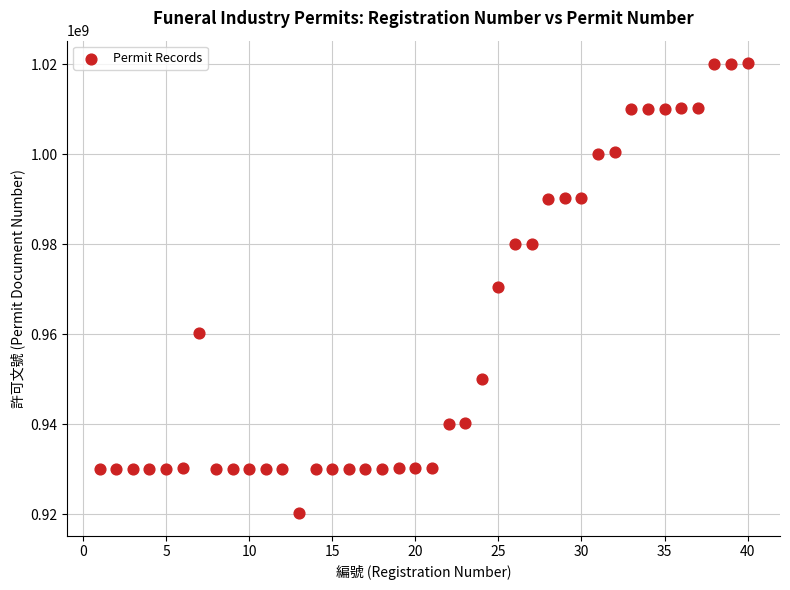

What is the range of Y values (max minus min)?

99947134